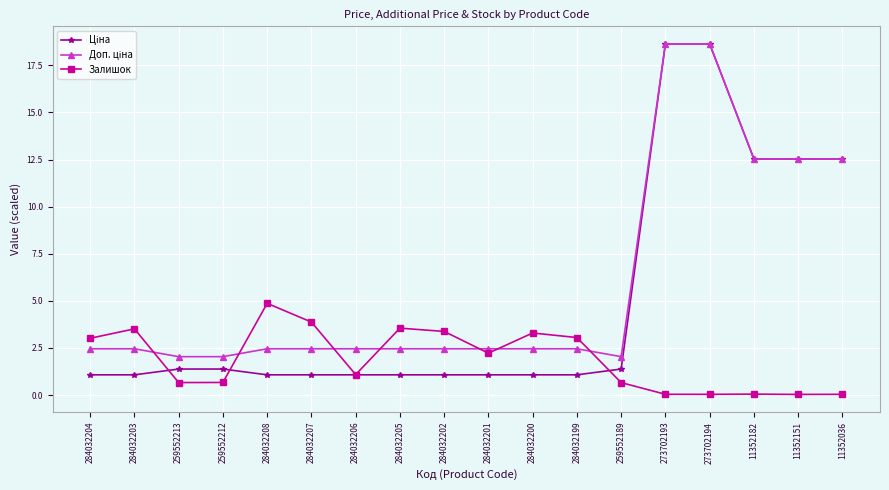

Read the Залишок value at 284032200.

3.3